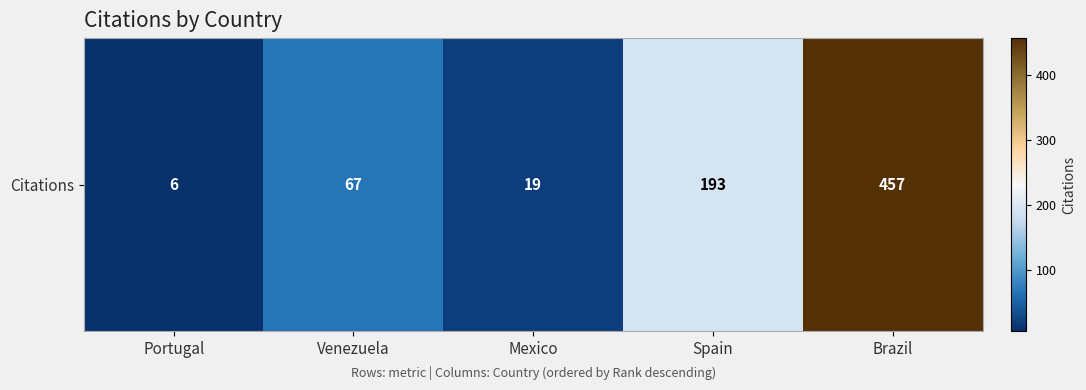

Reading right to left, transcribe all the data shown in this chart.

457	193	19	67	6